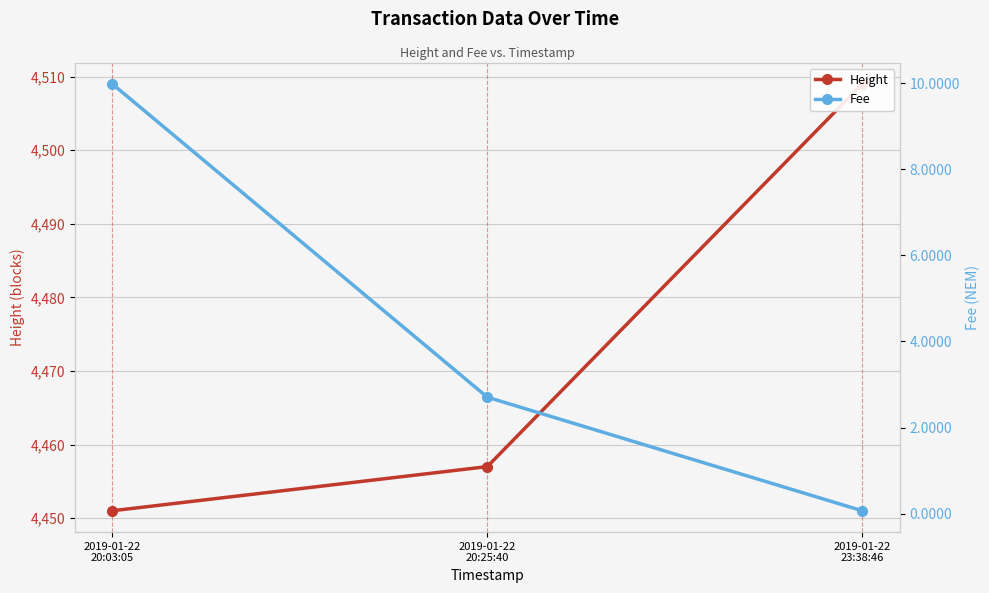

True or false: Fee has a value of 4.3 at 2019-01-22
20:03:05.

False